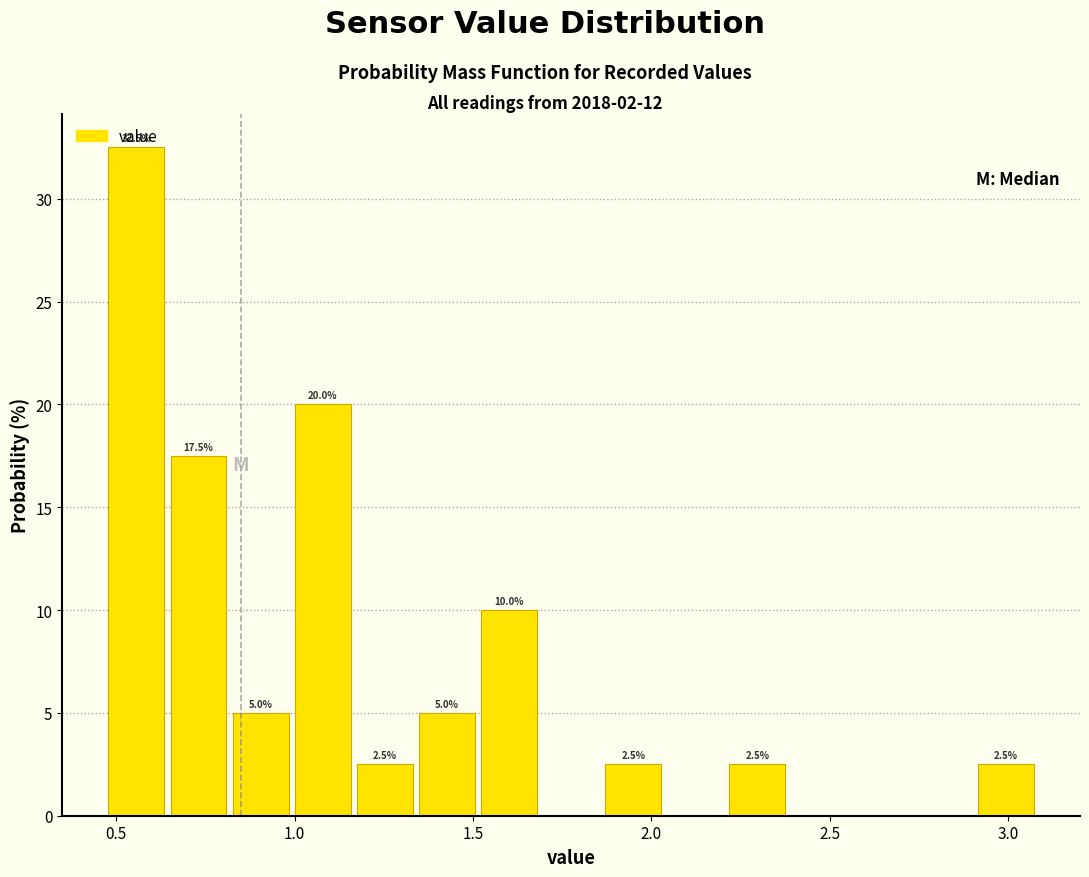

Read against the x-axis, roughly where is the centre of the tallest bar?

0.55